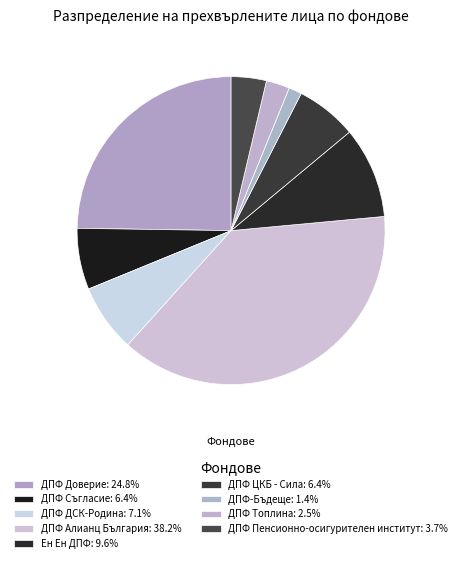

Is it true that ДПФ Топлина is 8% of the pie?

False